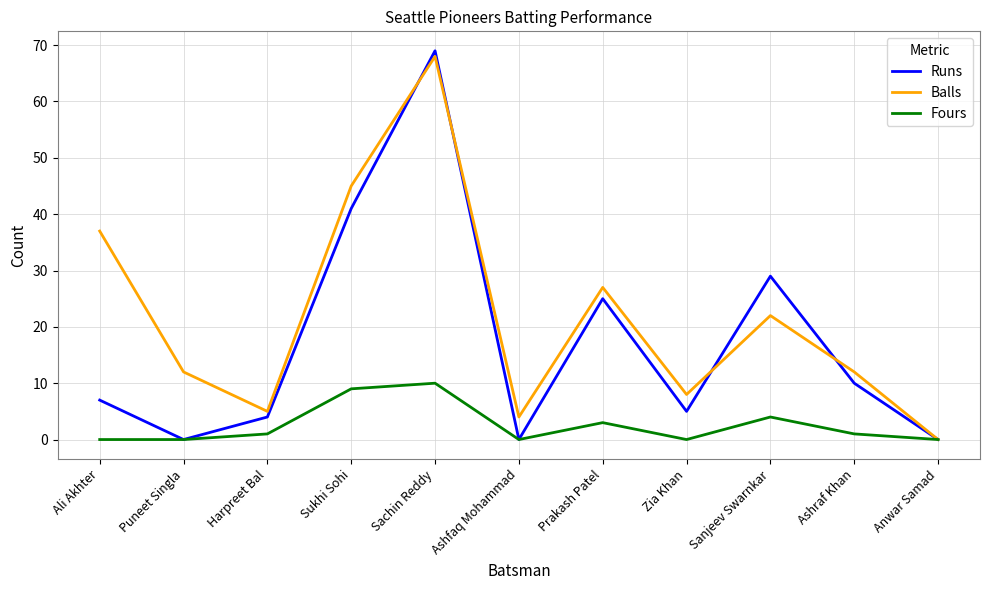

Rank the series by their average value, from highest to lowest.

Balls, Runs, Fours